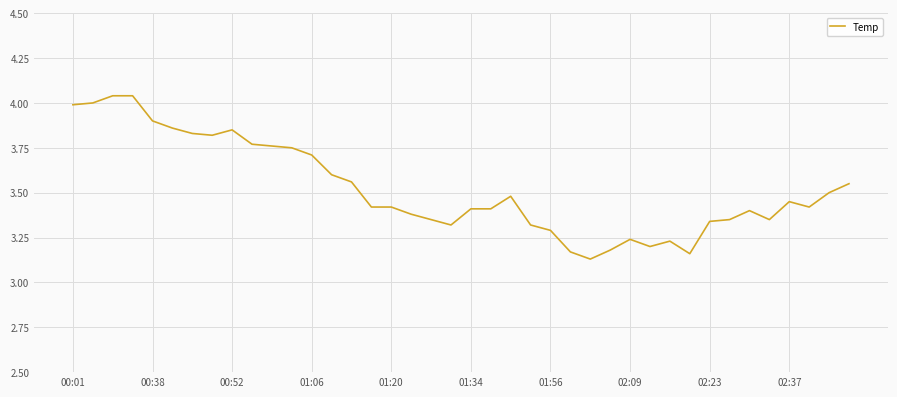

What is the difference between the maximum and minimum values?

0.9